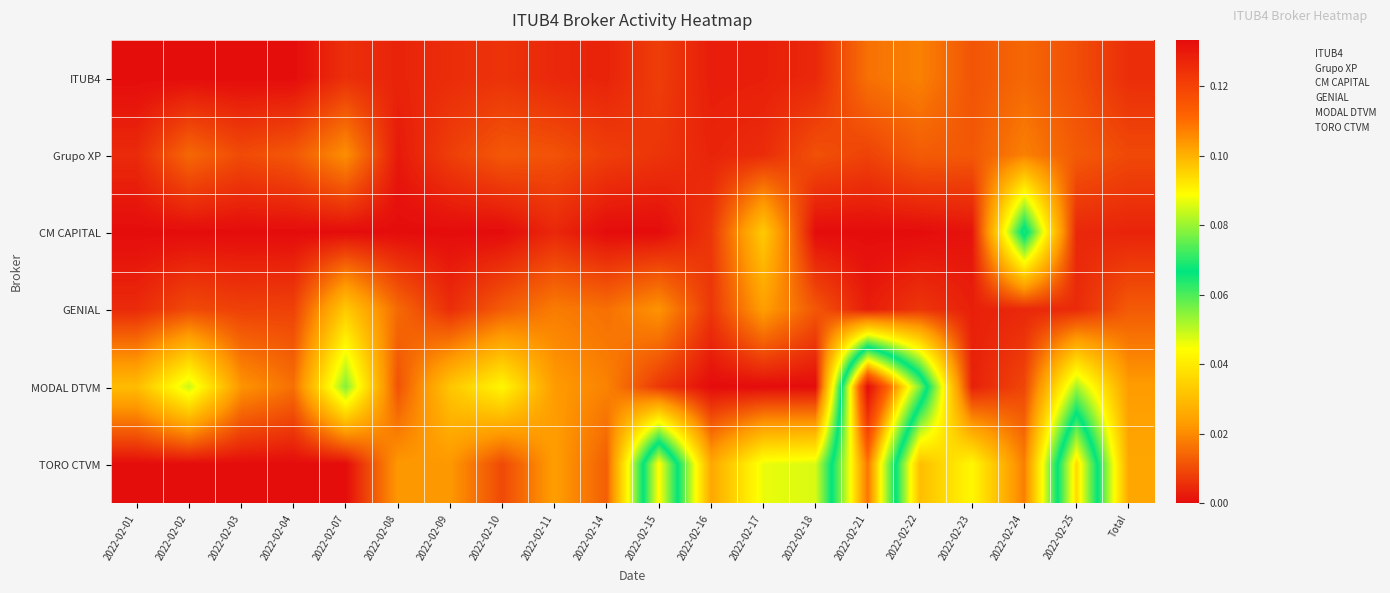

Rank the series by their maximum value, from lowest to highest.

ITUB4, Grupo XP, GENIAL, CM CAPITAL, TORO CTVM, MODAL DTVM